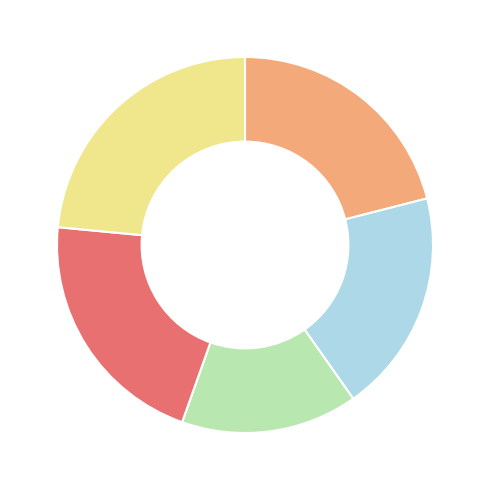

Is there any slice that represents more than half of the pie?

No